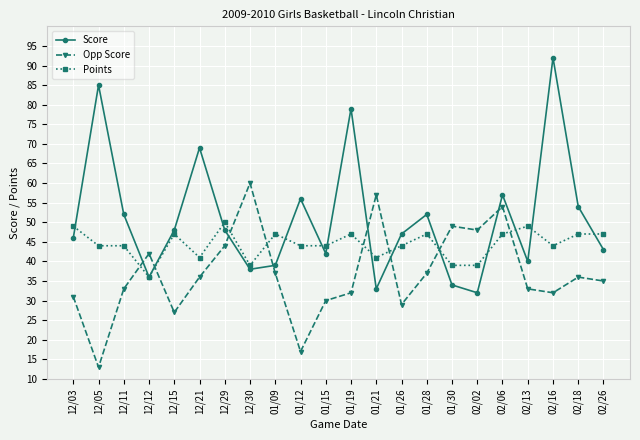

Which category has the highest value across all series?

02/16